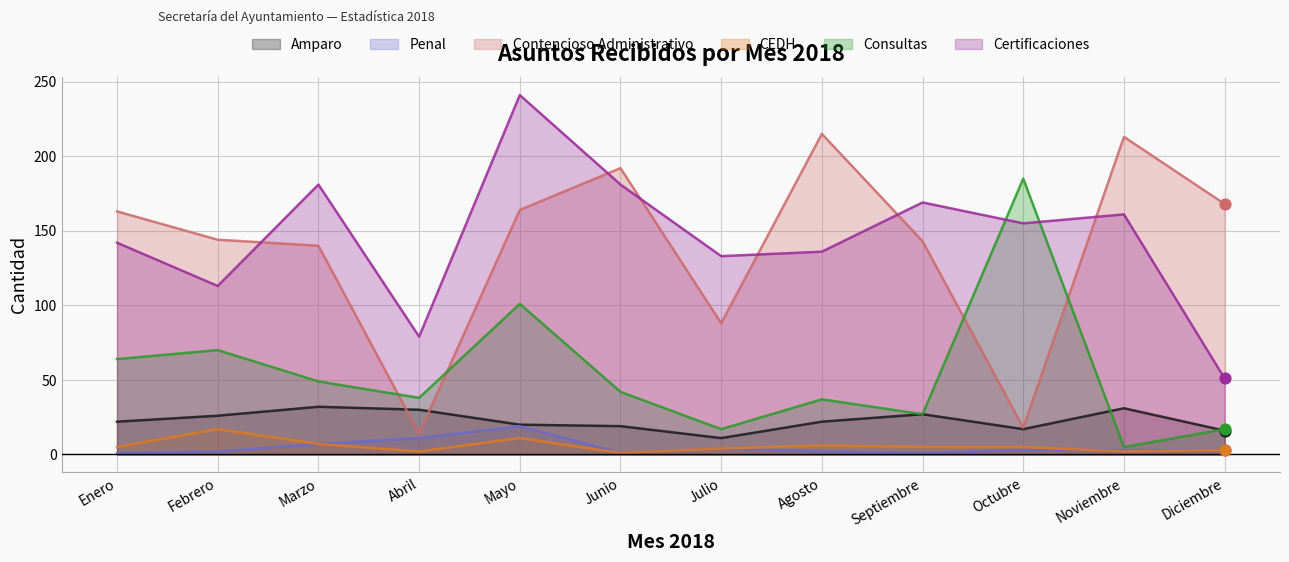

Is the value of CEDH at Diciembre greater than the value of Amparo at Diciembre?

No